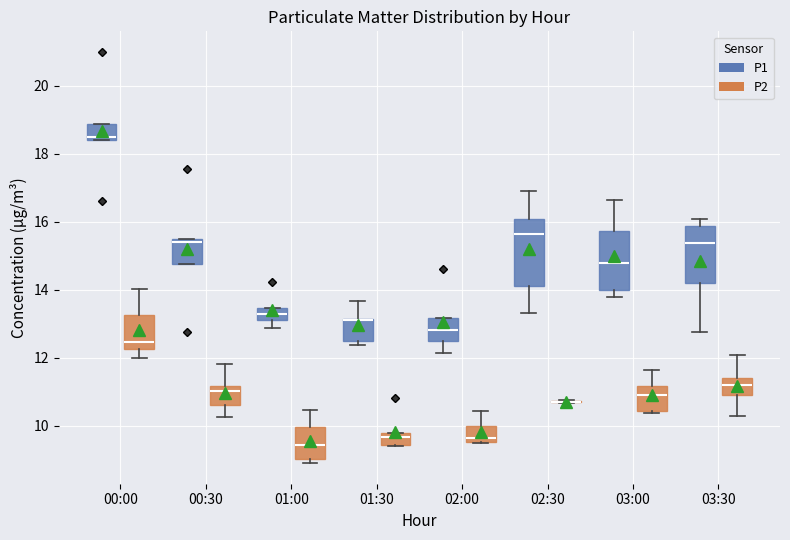

Reading left to right, read every box against the y-axis: the position of its median line, the range the box covers, and the ends of its whiskers. The values are not printed on the chart, so give them approximately, as read against the axis.

00:00 (P1): median 18.6, box 18.4 to 18.8, whiskers 18.4 to 18.8
00:00 (P2): median 12.4, box 12.2 to 13.2, whiskers 12.0 to 14.0
00:30 (P1): median 15.4, box 14.8 to 15.6, whiskers 14.8 to 15.6
00:30 (P2): median 11.0, box 10.6 to 11.2, whiskers 10.2 to 11.8
01:00 (P1): median 13.4 (inside the box), box 13.2 to 13.4, whiskers 12.8 to 13.4
01:00 (P2): median 9.4, box 9.0 to 10.0, whiskers 9.0 (just below the box's lower edge) to 10.4
01:30 (P1): median 13.2 (drawn on the box's upper edge), box 12.6 to 13.2, whiskers 12.4 to 13.6
01:30 (P2): median 9.6, box 9.4 to 9.8, whiskers 9.4 to 9.8
02:00 (P1): median 12.8, box 12.6 to 13.2, whiskers 12.2 to 13.2
02:00 (P2): median 9.6 (just above the box's lower edge), box 9.6 to 10.0, whiskers 9.6 to 10.4
02:30 (P1): median 15.6, box 14.2 to 16.0, whiskers 13.4 to 17.0
02:30 (P2): box collapsed to a line at 10.8, whiskers 10.6 to 10.8
03:00 (P1): median 14.8, box 14.0 to 15.8, whiskers 13.8 to 16.6
03:00 (P2): median 11.0, box 10.4 to 11.2, whiskers 10.4 (just below the box's lower edge) to 11.6
03:30 (P1): median 15.4, box 14.2 to 15.8, whiskers 12.8 to 16.0
03:30 (P2): median 11.2, box 11.0 to 11.4, whiskers 10.4 to 12.0